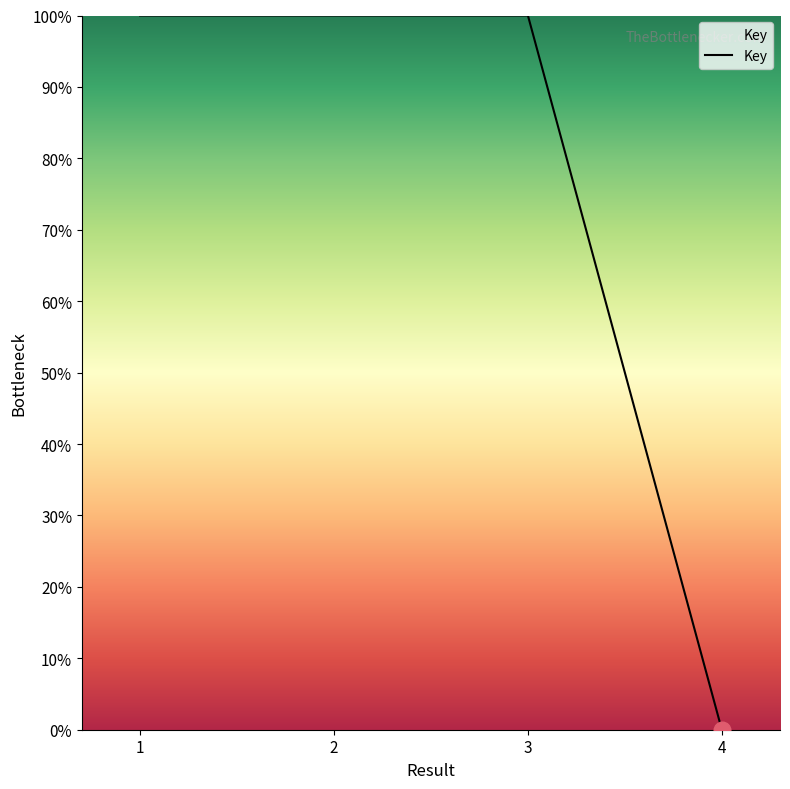

Does the chart have visible grid lines?

No